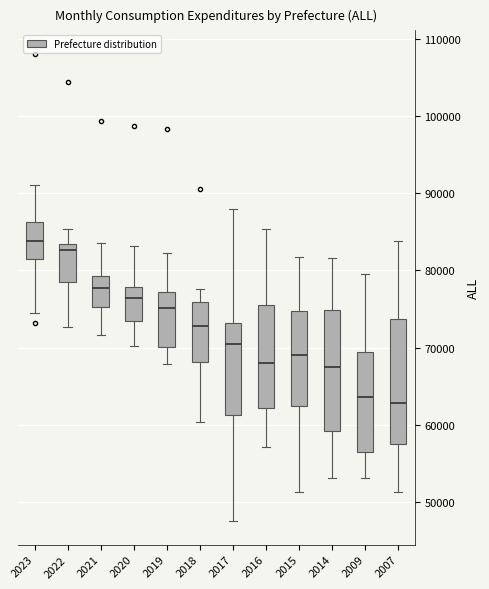

Reading left to right, read every box against the y-axis: the position of its median line, the range the box covers, and the ends of its whiskers. The values are not printed on the chart, so give them approximately, as read against the axis.

2023: median 84000, box 82000 to 86000, whiskers 74000 to 91000
2022: median 83000 (just below the box's upper edge), box 78000 to 83000, whiskers 73000 to 85000
2021: median 78000, box 75000 to 79000, whiskers 72000 to 84000
2020: median 76000, box 73000 to 78000, whiskers 70000 to 83000
2019: median 75000, box 70000 to 77000, whiskers 68000 to 82000
2018: median 73000, box 68000 to 76000, whiskers 60000 to 78000
2017: median 70000, box 61000 to 73000, whiskers 47000 to 88000
2016: median 68000, box 62000 to 75000, whiskers 57000 to 85000
2015: median 69000, box 62000 to 75000, whiskers 51000 to 82000
2014: median 68000, box 59000 to 75000, whiskers 53000 to 82000
2009: median 64000, box 56000 to 69000, whiskers 53000 to 79000
2007: median 63000, box 57000 to 74000, whiskers 51000 to 84000